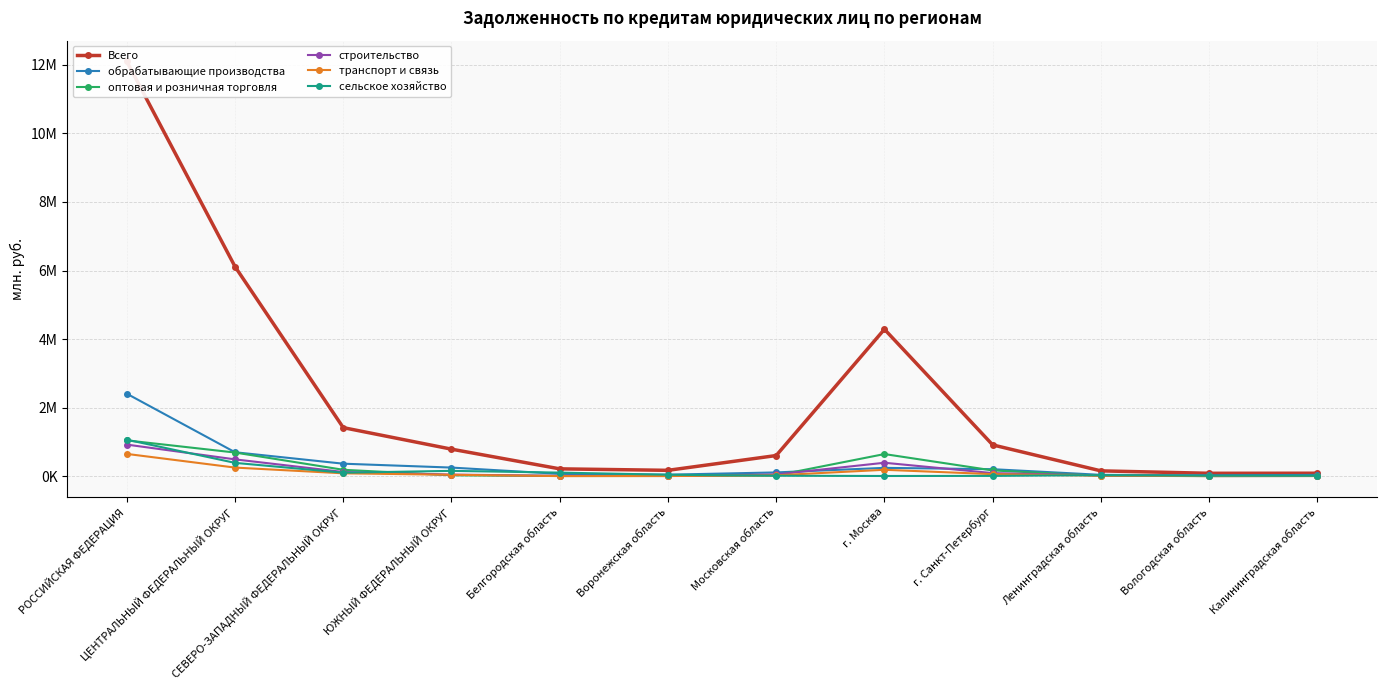

At which label does обрабатывающие производства reach its peak?

РОССИЙСКАЯ ФЕДЕРАЦИЯ